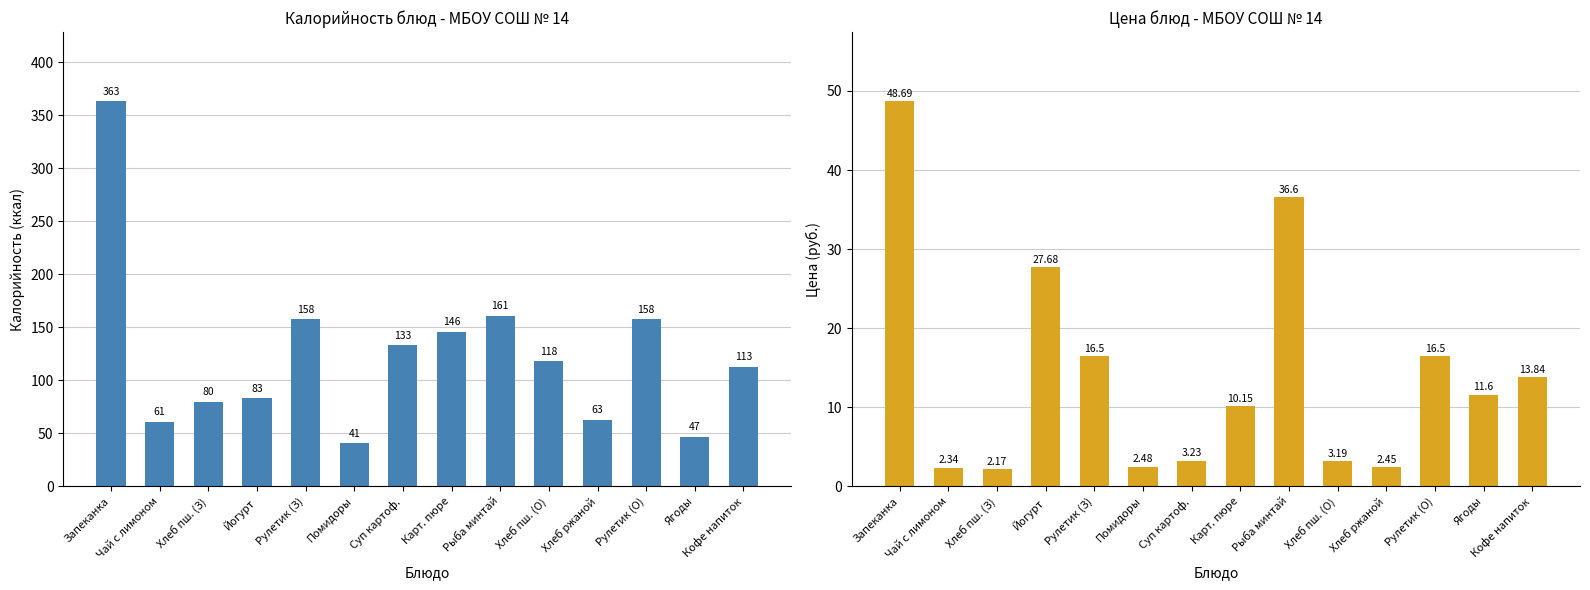

Reading right to left, extract all data points from this chart.

Калорийность: Кофе напиток=113.0	Ягоды=47.0	Рулетик (О)=158.0	Хлеб ржаной=63.0	Хлеб пш. (О)=118.0	Рыба минтай=161.0	Карт. пюре=146.0	Суп картоф.=133.0	Помидоры=41.0	Рулетик (З)=158.0	Йогурт=83.0	Хлеб пш. (З)=80.0	Чай с лимоном=61.0	Запеканка=363.0
Цена: Кофе напиток=13.8	Ягоды=11.6	Рулетик (О)=16.5	Хлеб ржаной=2.5	Хлеб пш. (О)=3.2	Рыба минтай=36.6	Карт. пюре=10.2	Суп картоф.=3.2	Помидоры=2.5	Рулетик (З)=16.5	Йогурт=27.7	Хлеб пш. (З)=2.2	Чай с лимоном=2.3	Запеканка=48.7